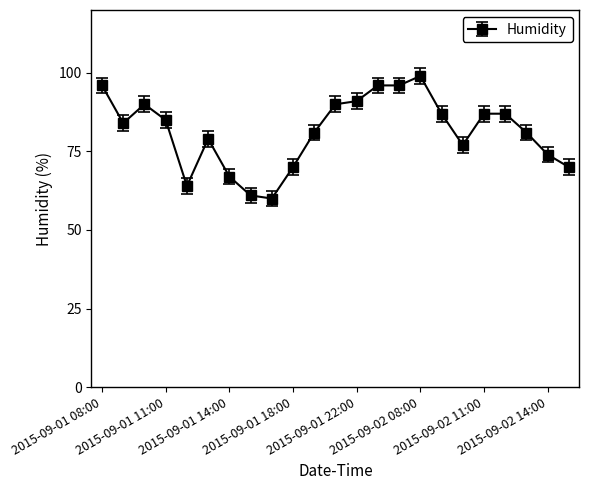

What is the minimum value shown in the chart?

60